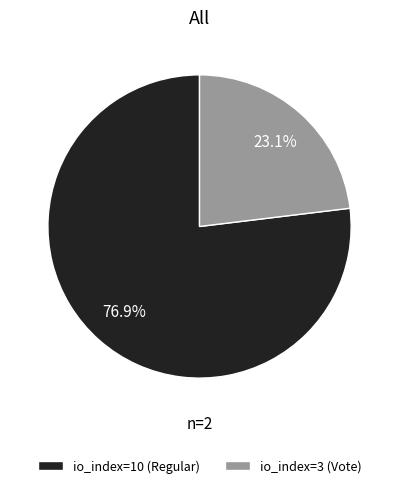

To the nearest percent, what is the combined percentage of io_index=3 (Vote) and io_index=10 (Regular)?

100%